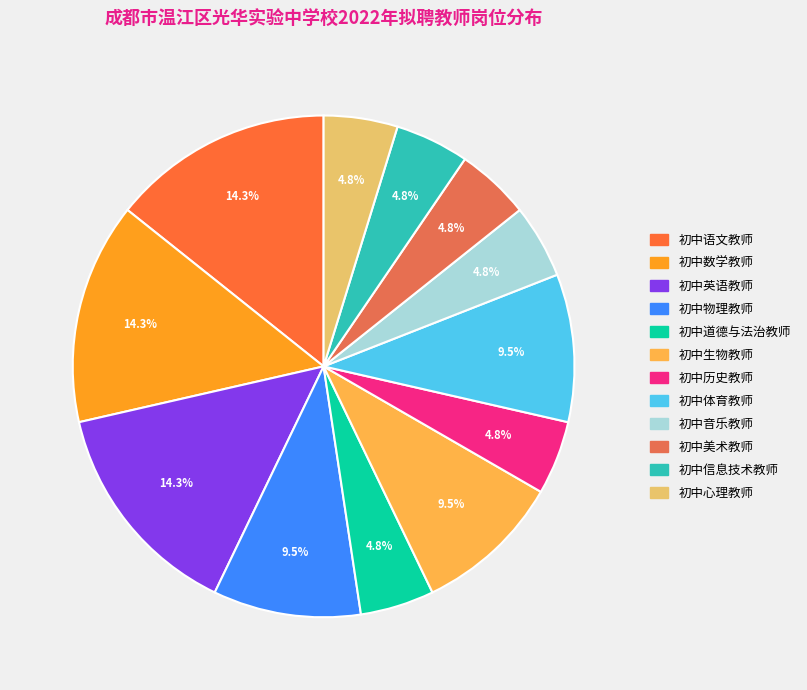

Does 初中语文教师 account for over 50% of the chart?

No